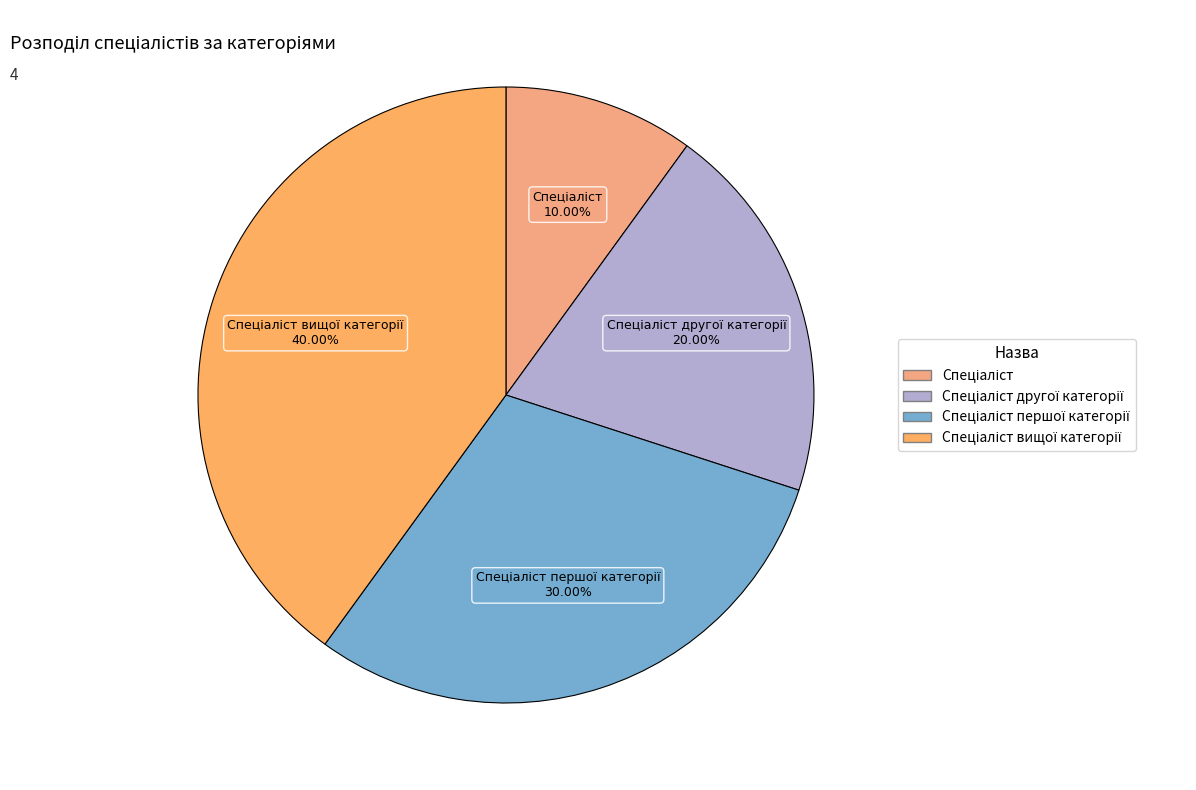

How many segments does this pie chart have?

4